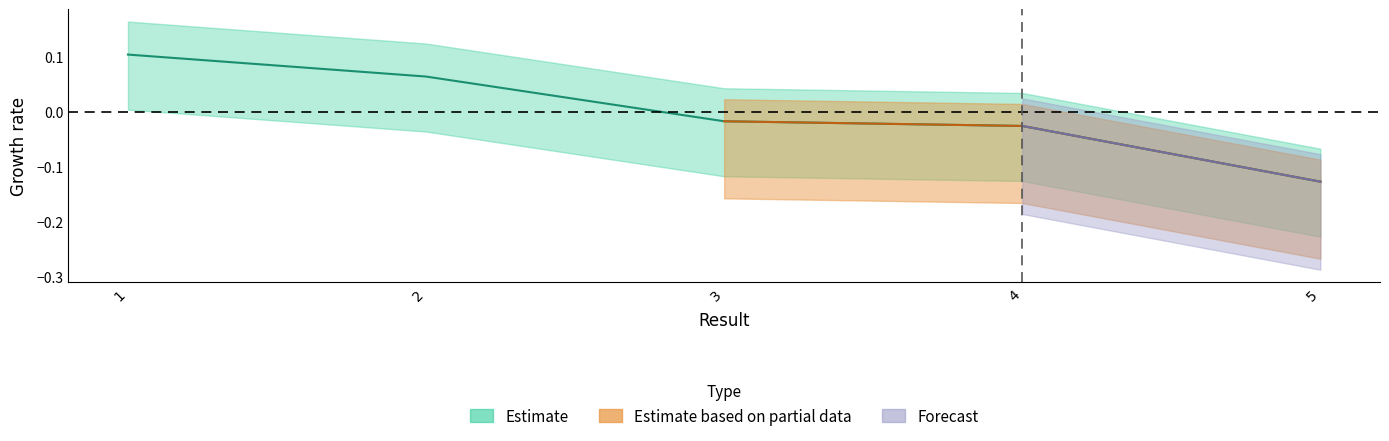

Is it true that the value at 5 is -0.0?

False